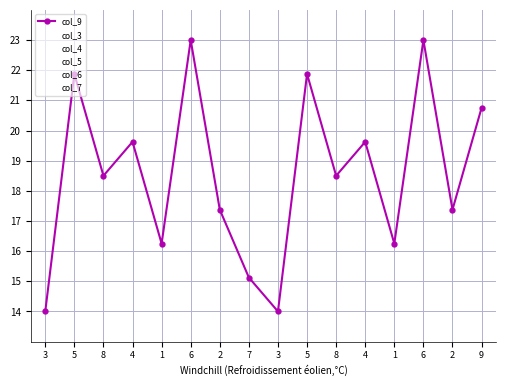

Which series has the largest range (max minus min)?

col_9